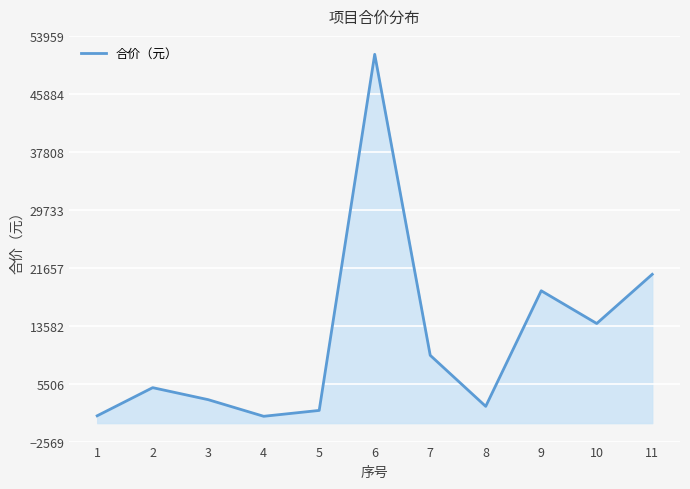

The value at 2 is 2953.1. True or false?

False